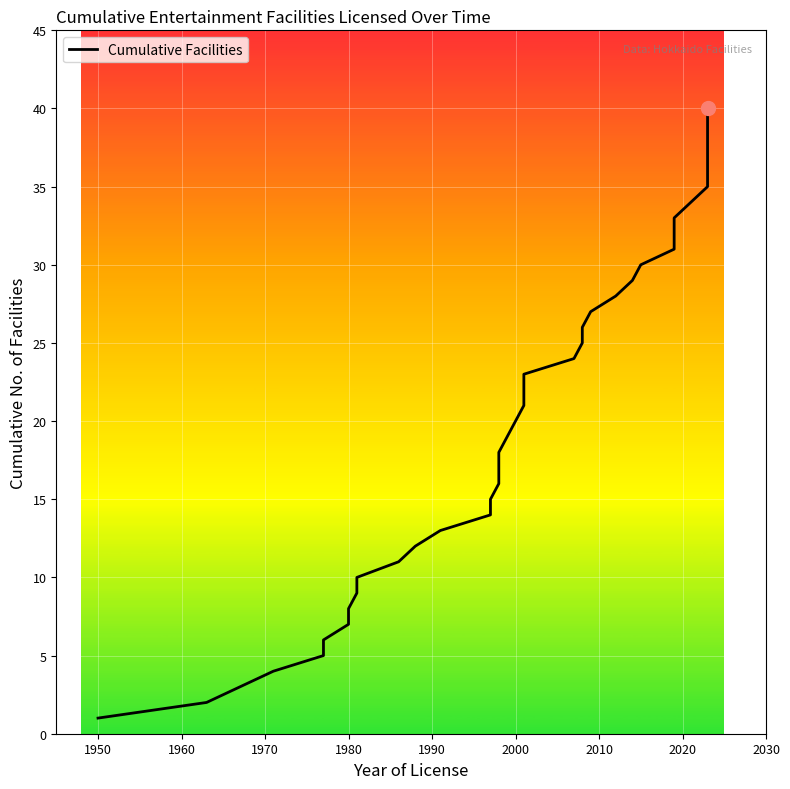

How many lines are shown in the chart?

1